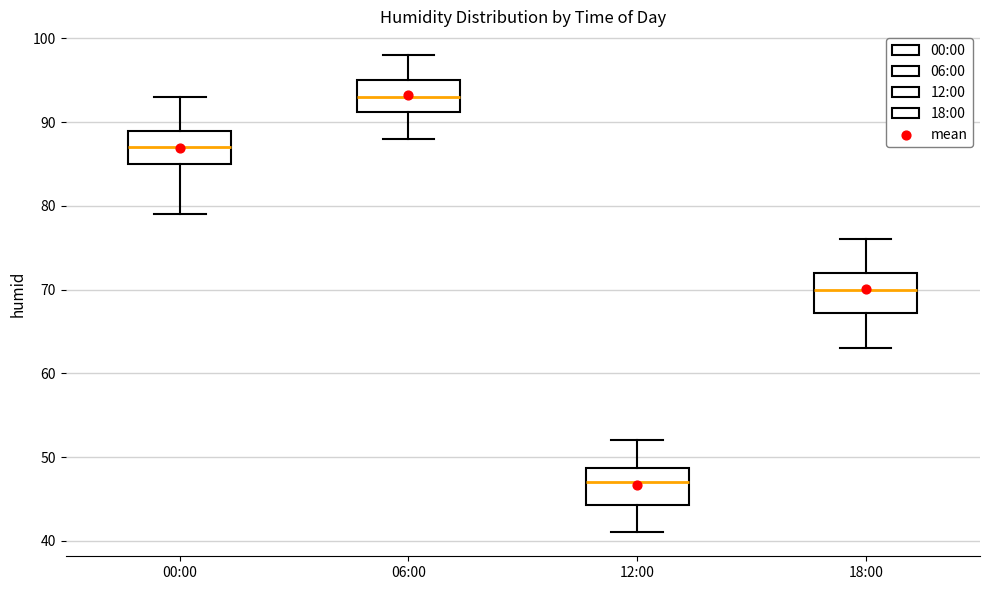

Reading left to right, transcribe this box plot: for each box, give where its median line is, the range the box spans, and where its two whiskers end, as read against the y-axis. The values are not printed on the chart, so give them approximately, as read against the axis.

00:00: median 87, box 85 to 89, whiskers 79 to 93
06:00: median 93, box 91 to 95, whiskers 88 to 98
12:00: median 47, box 44 to 49, whiskers 41 to 52
18:00: median 70, box 67 to 72, whiskers 63 to 76